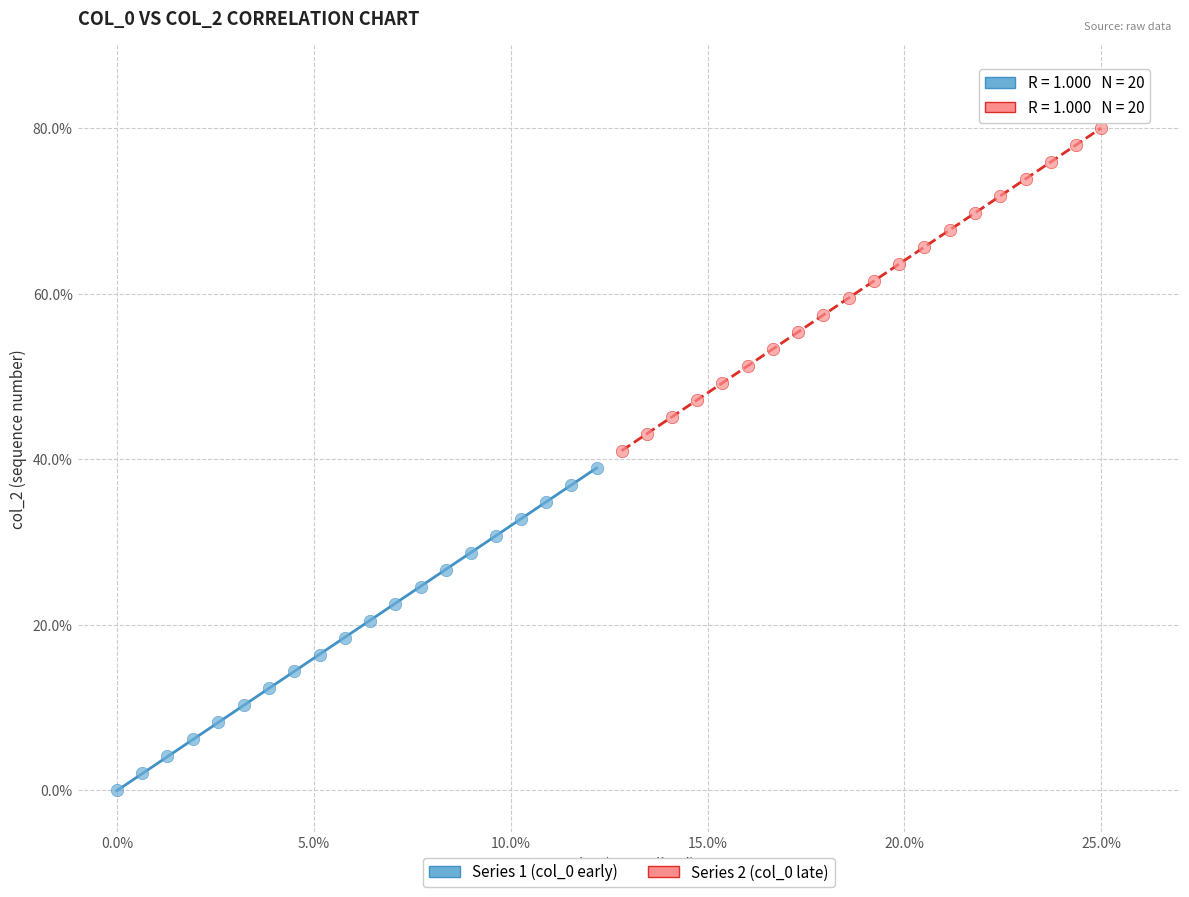

Which series reaches the minimum Y coordinate?

Series 1 (col_0 early)